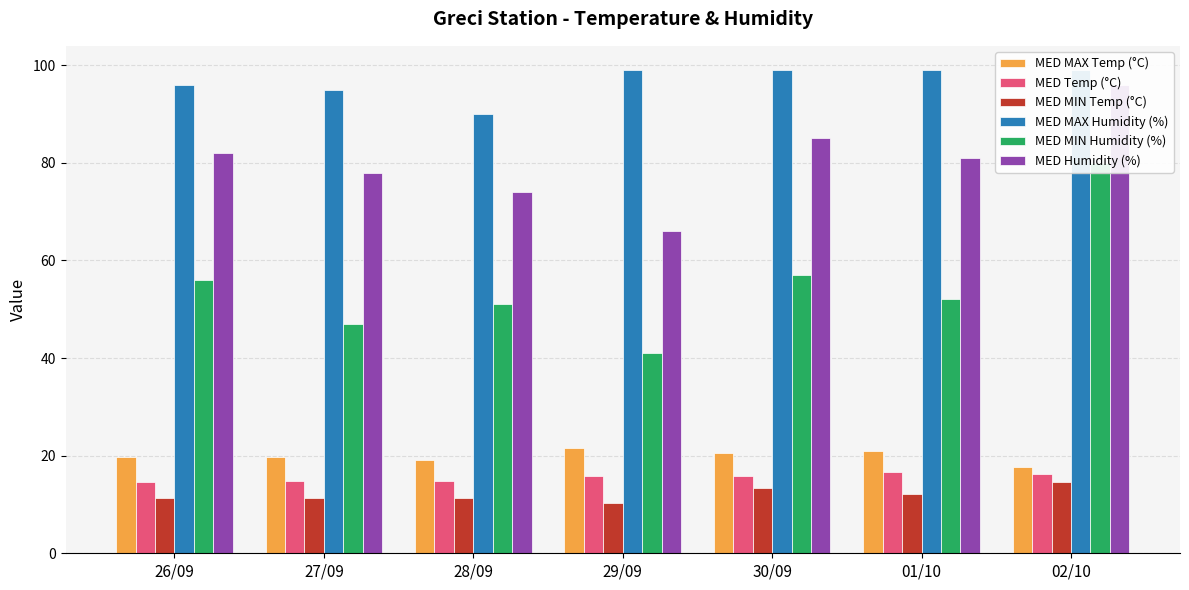

What is the sum of the MED MIN Temp (°C) values at 27/09 and 30/09?

24.7